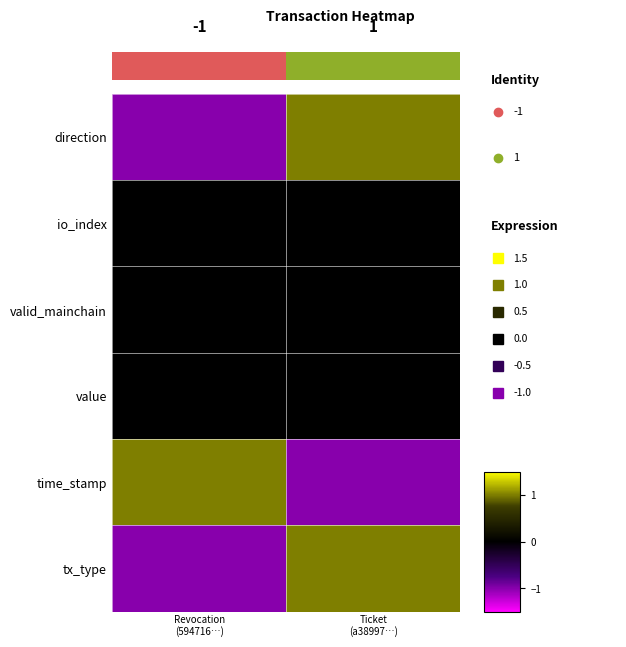

What is the smallest value displayed?

-1